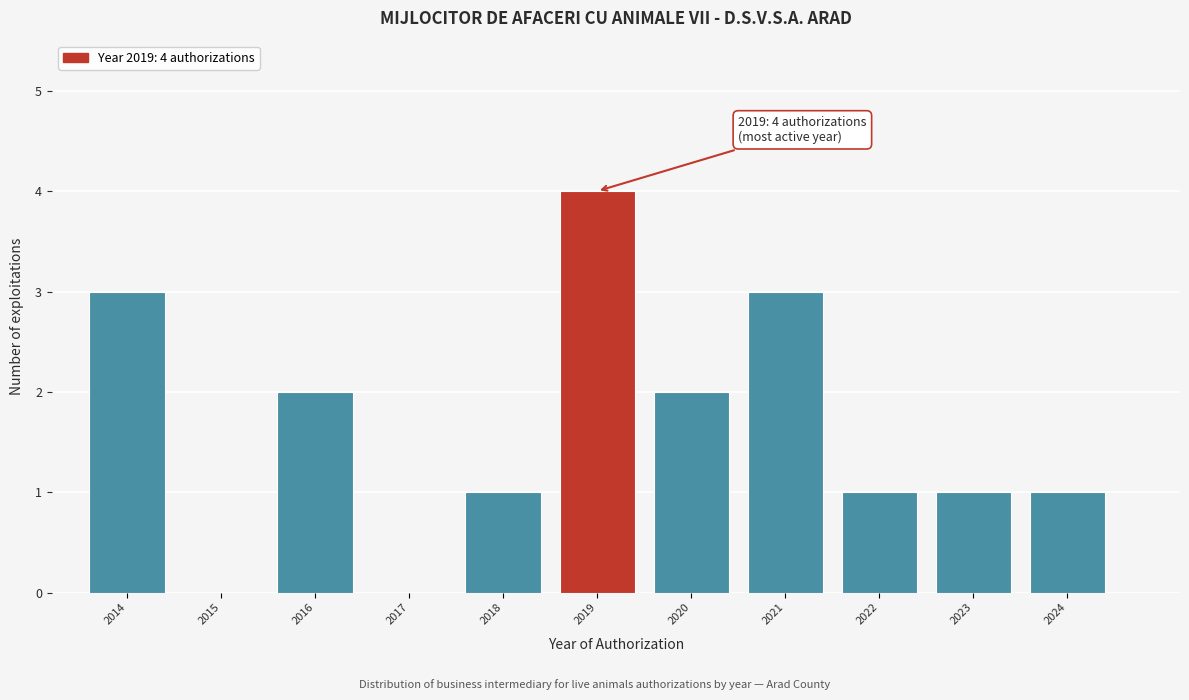

Over which range of the x-axis is the bar tallest?

2018.5 to 2019.5